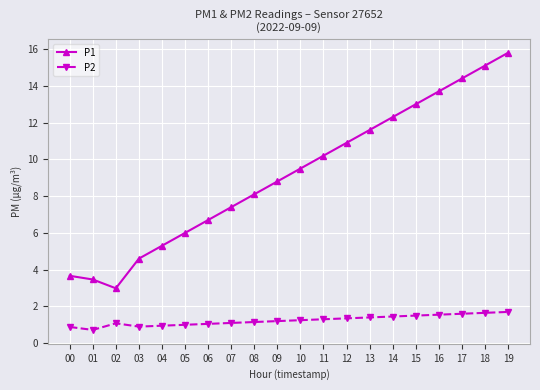

True or false: P2 and P1 cross at least once.

False